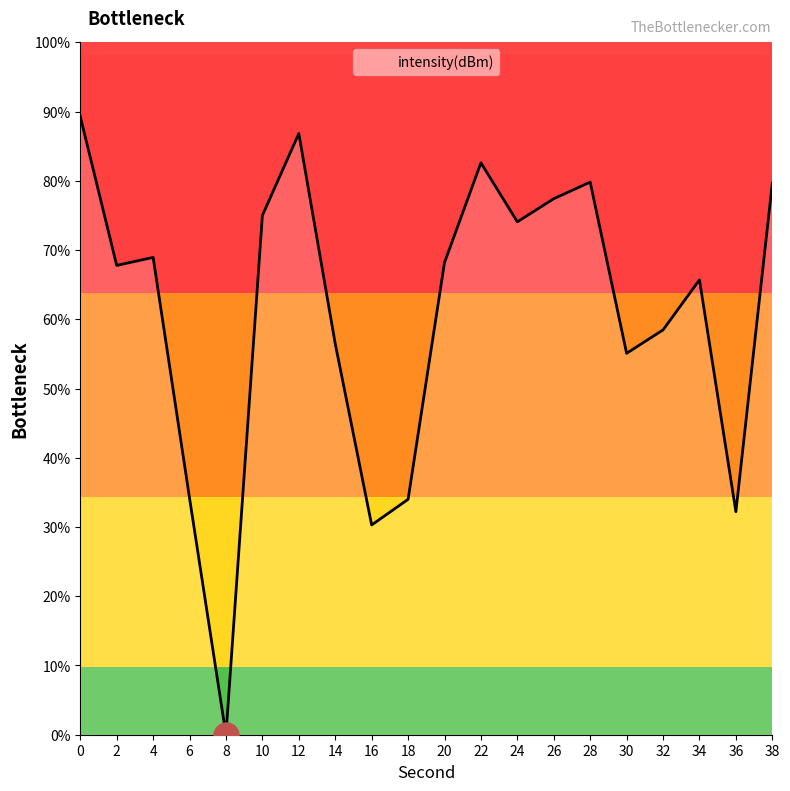

Where is the first local maximum?

4